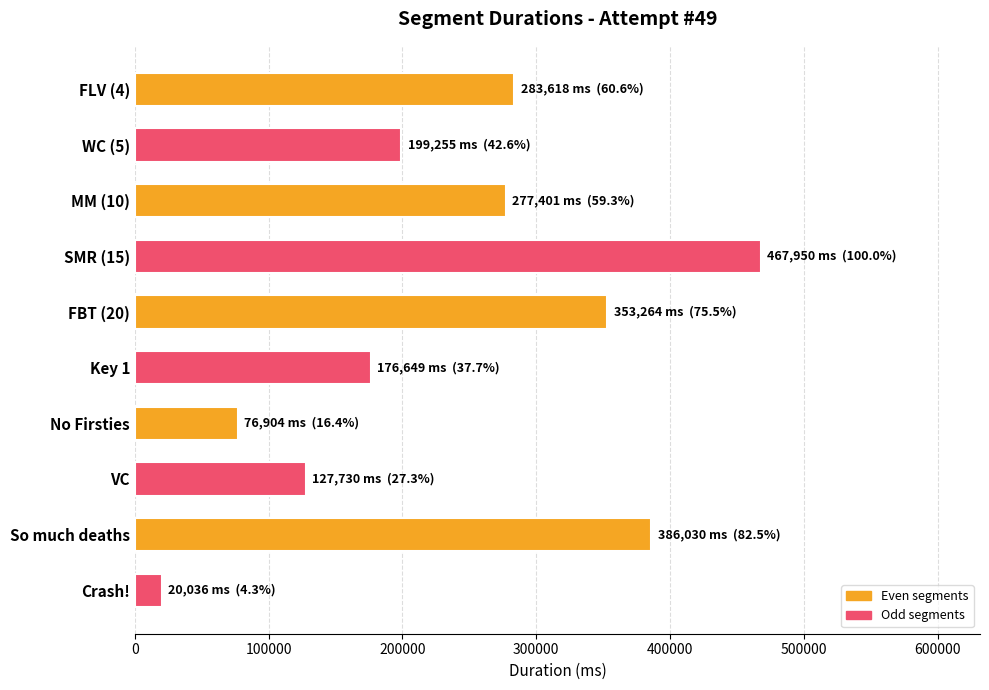

Reading top to bottom, transcribe all the data shown in this chart.

FLV (4)=283618	WC (5)=199255	MM (10)=277401	SMR (15)=467950	FBT (20)=353264	Key 1=176649	No Firsties=76904	VC=127730	So much deaths=386030	Crash!=20036